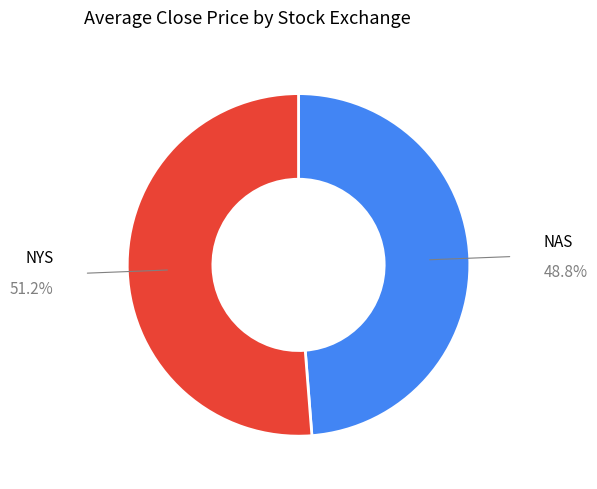

Is there any slice that represents more than half of the pie?

Yes